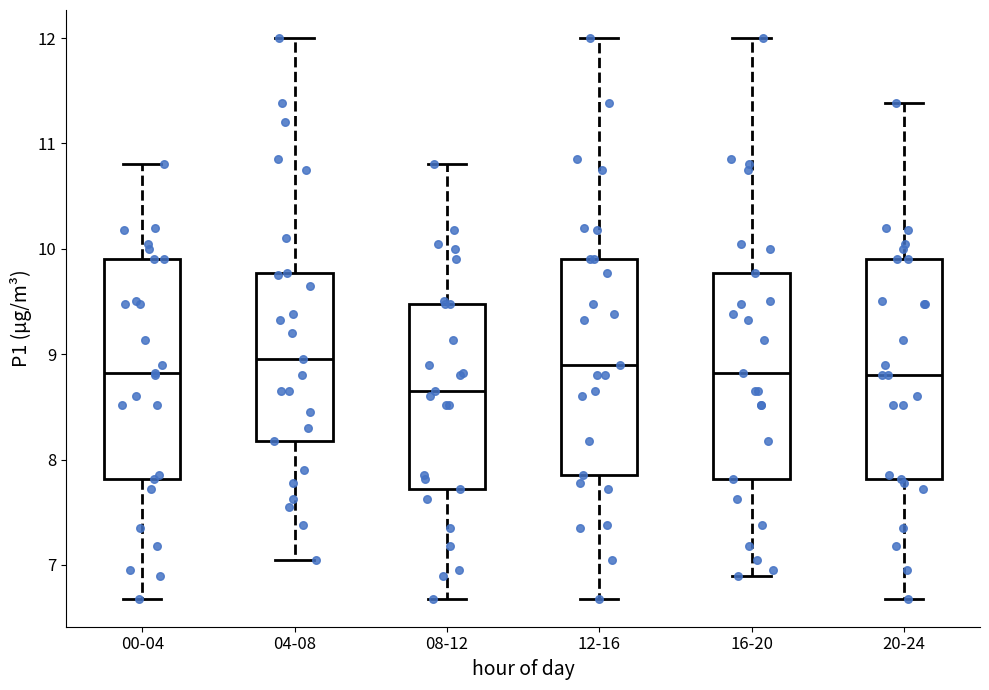

Reading left to right, read every box against the y-axis: the position of its median line, the range the box covers, and the ends of its whiskers. The values are not printed on the chart, so give them approximately, as read against the axis.

00-04: median 8.8, box 7.8 to 9.9, whiskers 6.7 to 10.8
04-08: median 9.0, box 8.2 to 9.8, whiskers 7.1 to 12.0
08-12: median 8.7, box 7.7 to 9.5, whiskers 6.7 to 10.8
12-16: median 8.9, box 7.9 to 9.9, whiskers 6.7 to 12.0
16-20: median 8.8, box 7.8 to 9.8, whiskers 6.9 to 12.0
20-24: median 8.8, box 7.8 to 9.9, whiskers 6.7 to 11.4